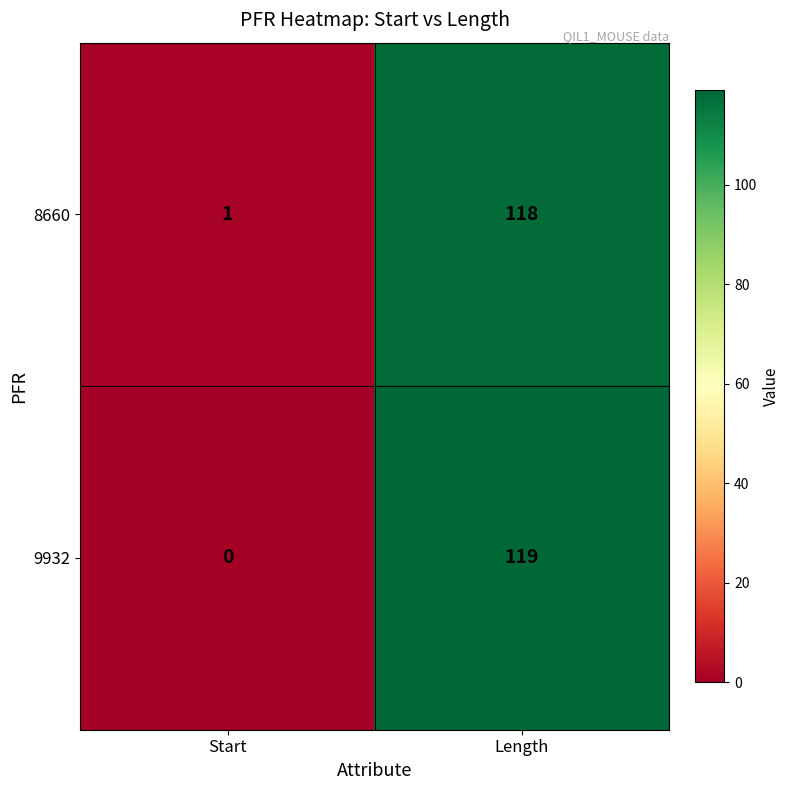

What is the difference between the maximum and minimum values in the 8660 series?

117